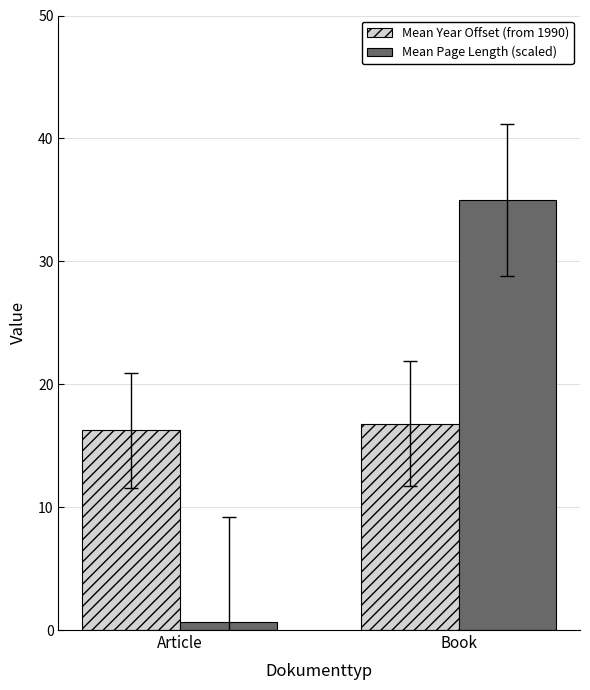

True or false: Mean Year Offset (from 1990) has a value of 16.2 at Article.

True